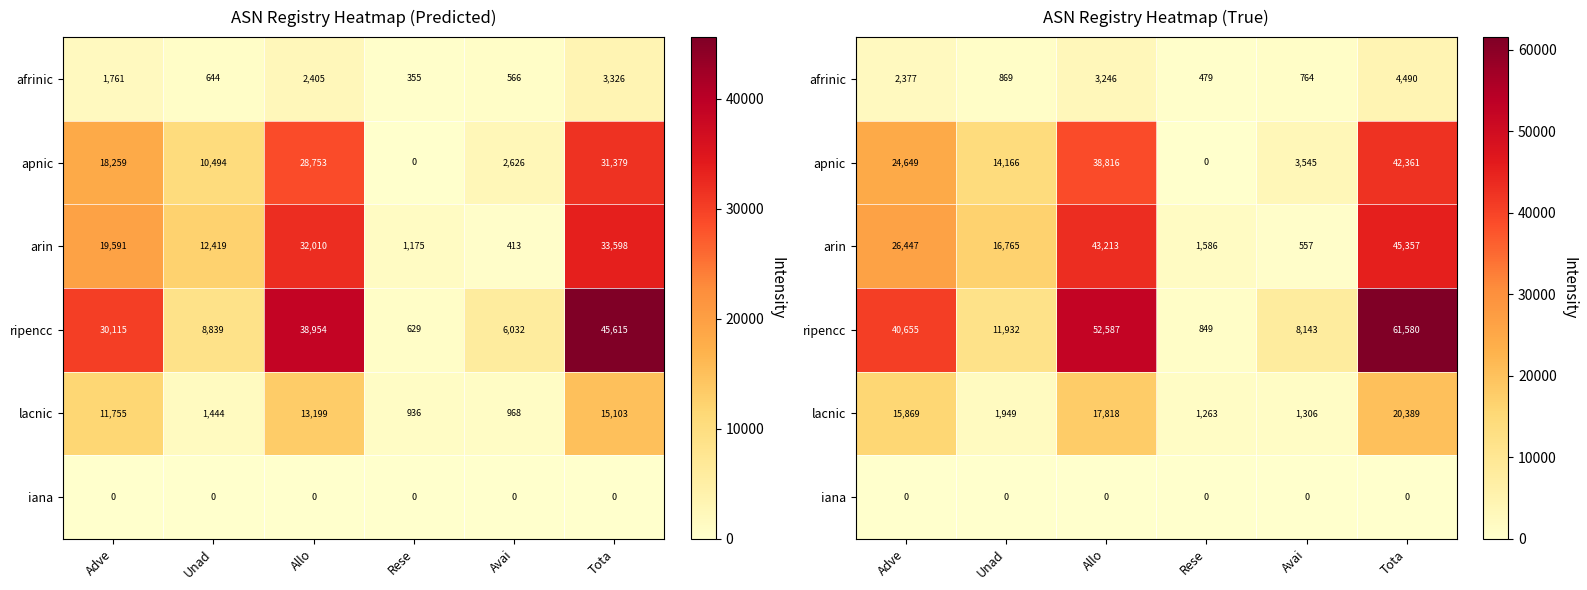

True or false: lacnic has a value of 494.7 at Rese.

False